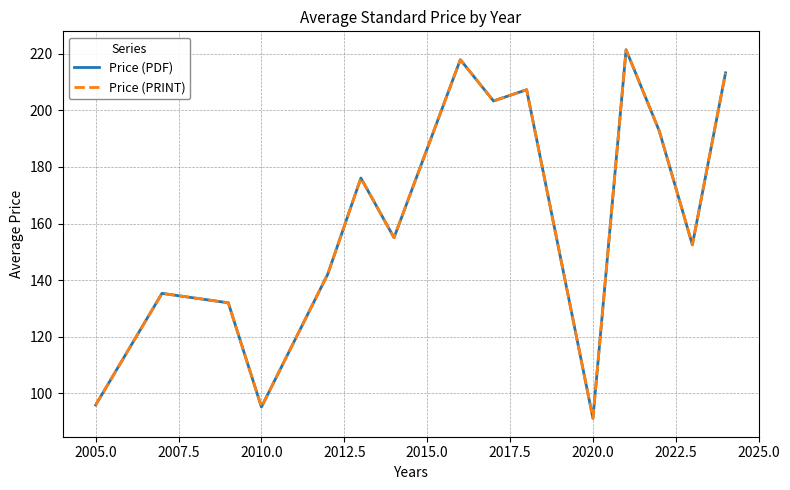

Reading right to left, list all the values displayed in this chart.

Price (PDF): 213.2	152.5	192.7	221.4	91.2	207.2	203.3	217.8	155.0	176.1	142.1	95.2	132.0	135.3	95.9
Price (PRINT): 213.2	152.5	192.7	221.4	91.2	207.2	203.3	217.8	155.0	176.1	142.1	95.2	132.0	135.3	95.9